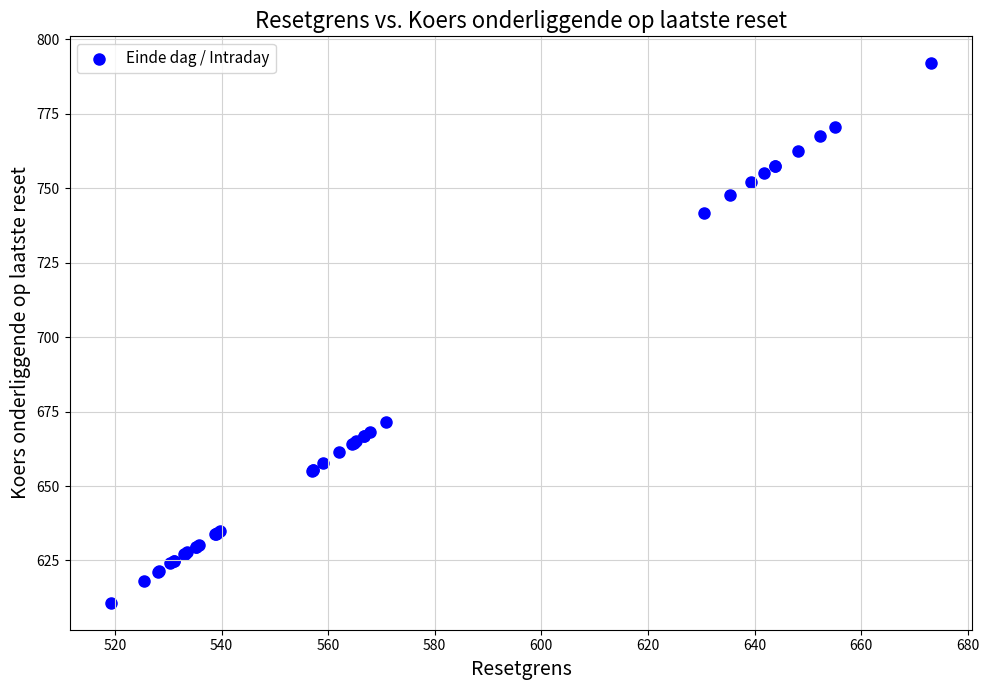

What Y value in the scatter plot is closest to 701?

671.6